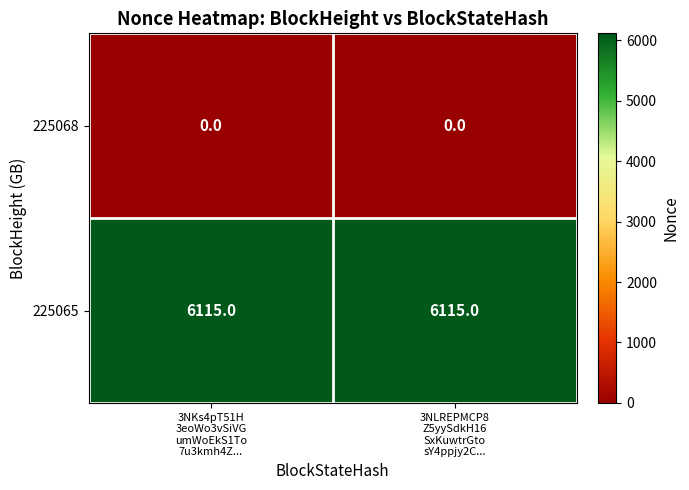

What is the total value across all series at 3NLREPMCP8
Z5yySdkH16
SxKuwtrGto
sY4ppjy2C...?

6115